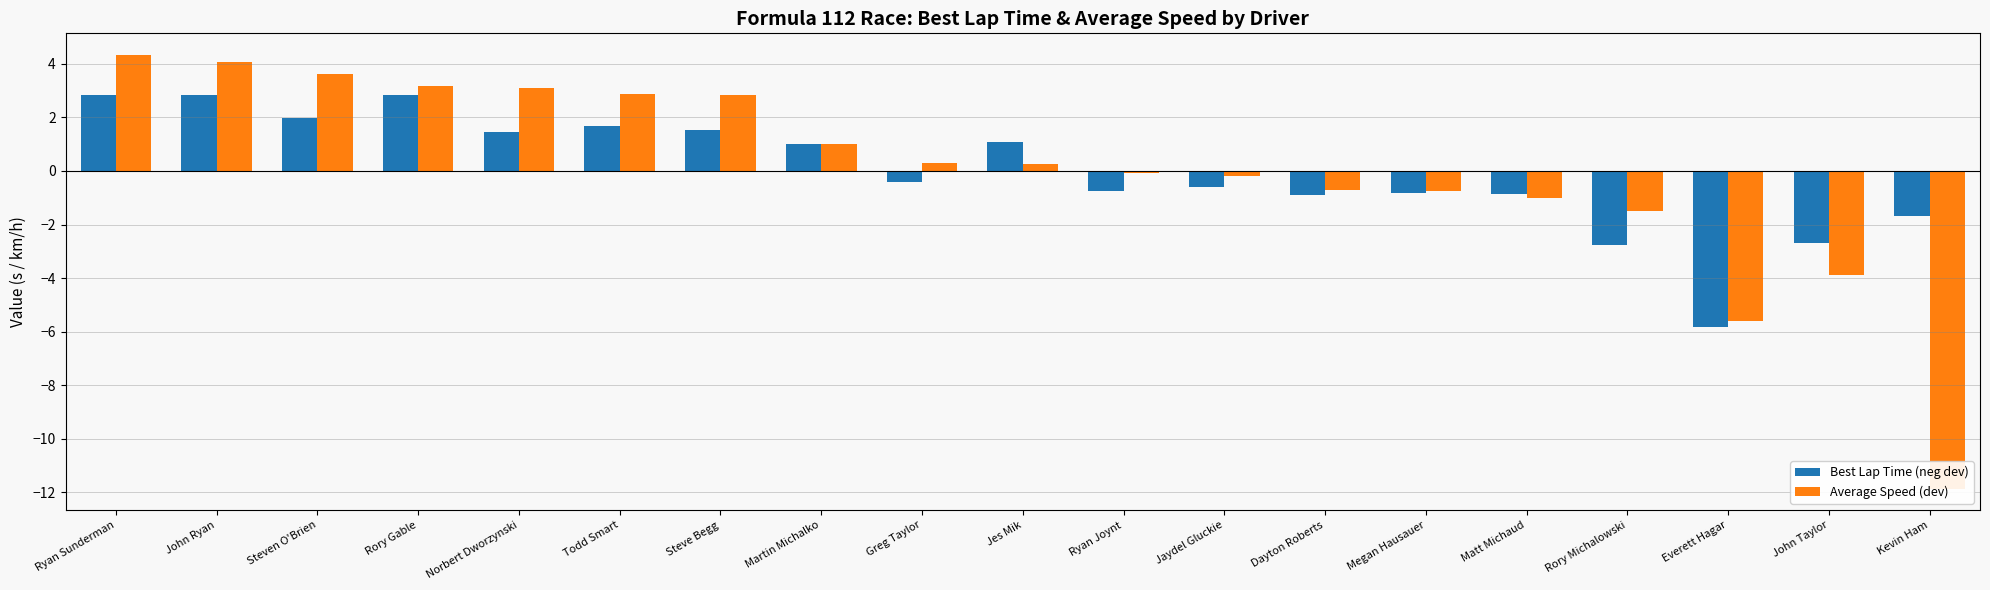

At how many categories does at least one series exceed 1?

9